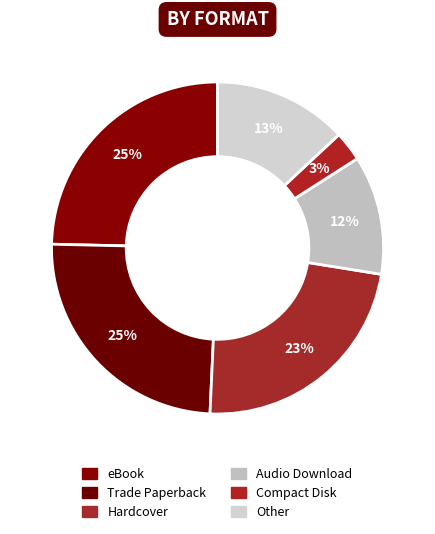

Does any single category account for the majority?

No